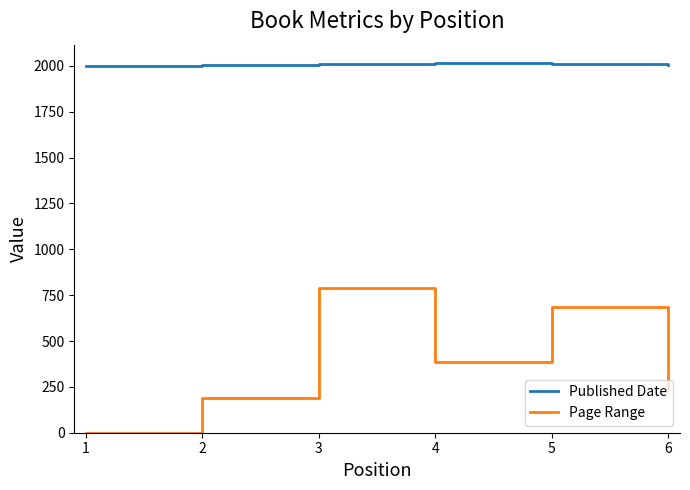

List the series in order of their peak value, highest first.

Published Date, Page Range